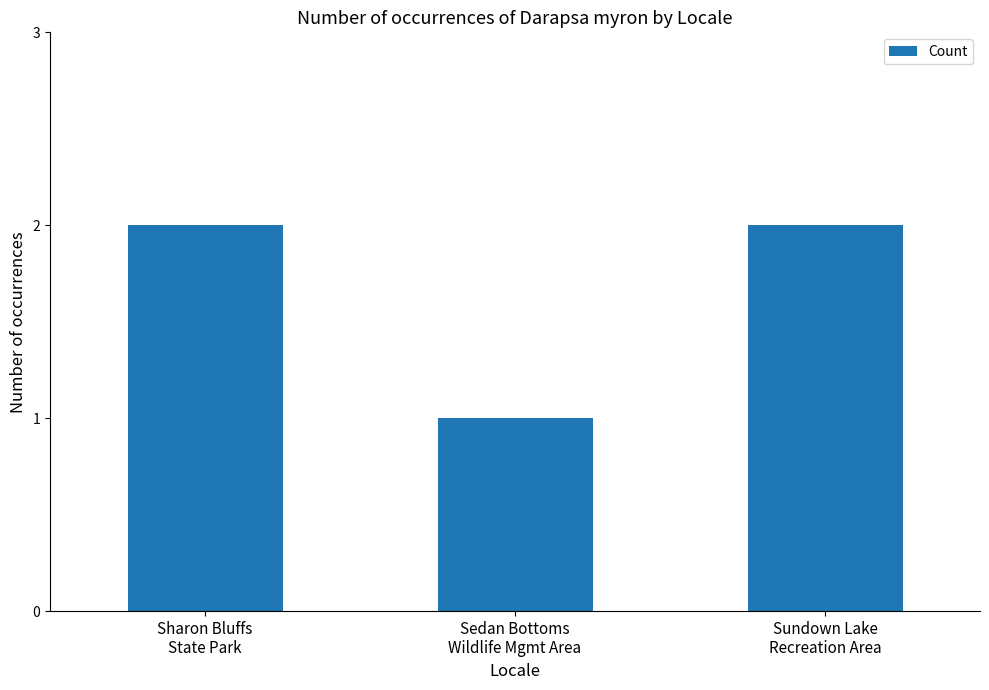

Which has a higher value, Sharon Bluffs
State Park or Sedan Bottoms
Wildlife Mgmt Area?

Sharon Bluffs
State Park